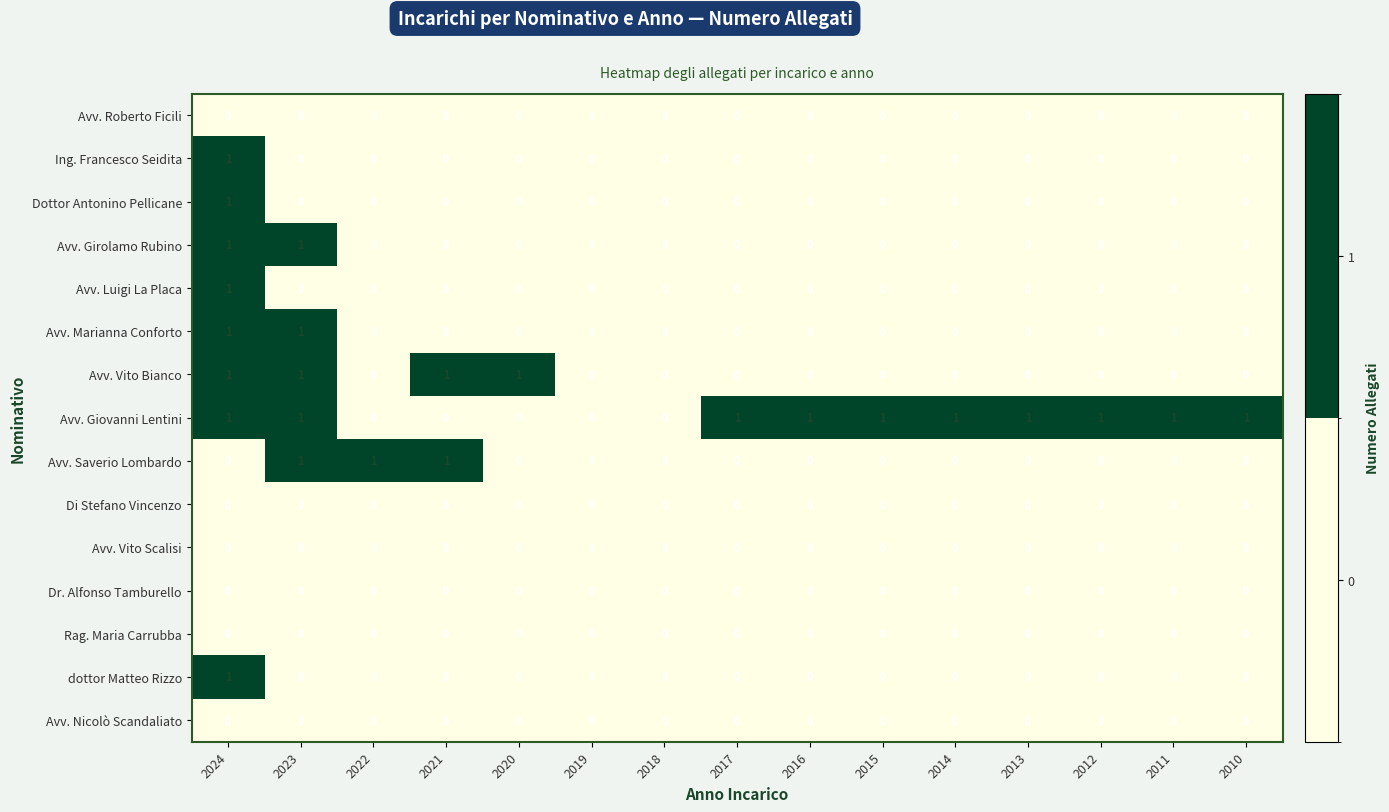

True or false: Avv. Giovanni Lentini has a value of 0 at 2015.

False